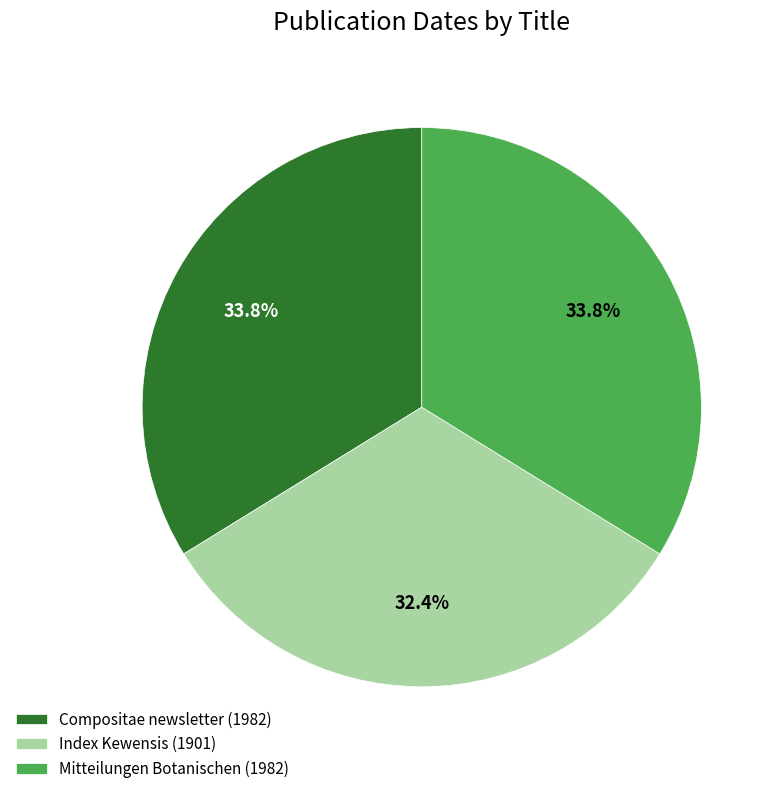

Count the number of slices in the pie.

3